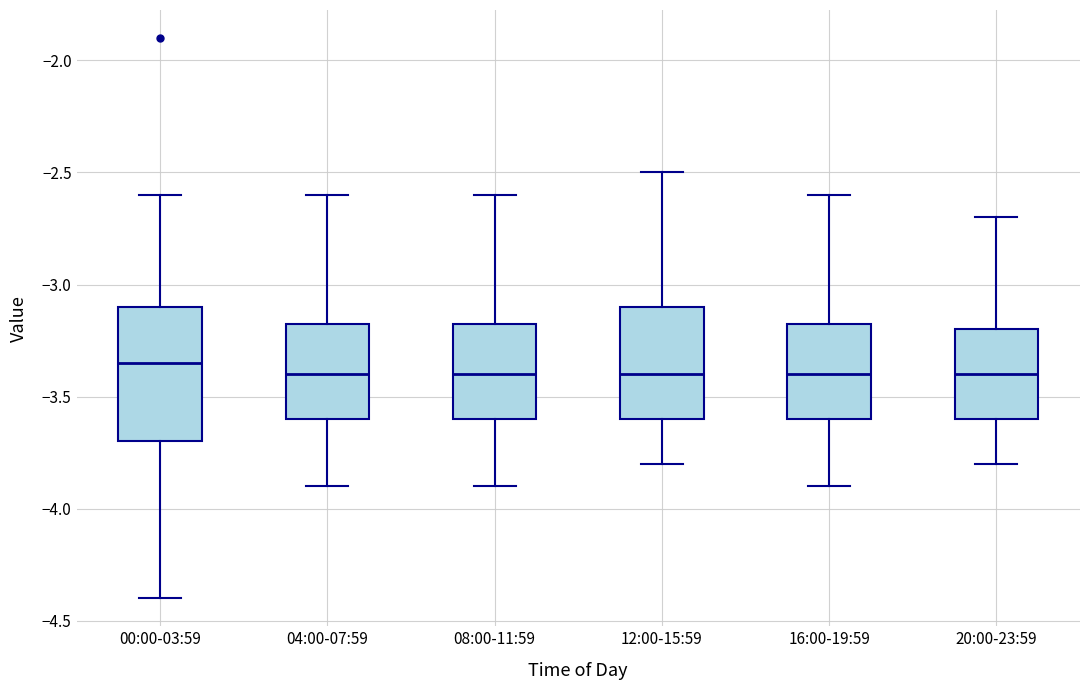

Where does the median line of the box for 16:00-19:59 sit on the y-axis? The values are not printed on the chart, so give them approximately, as read against the axis.

-3.40